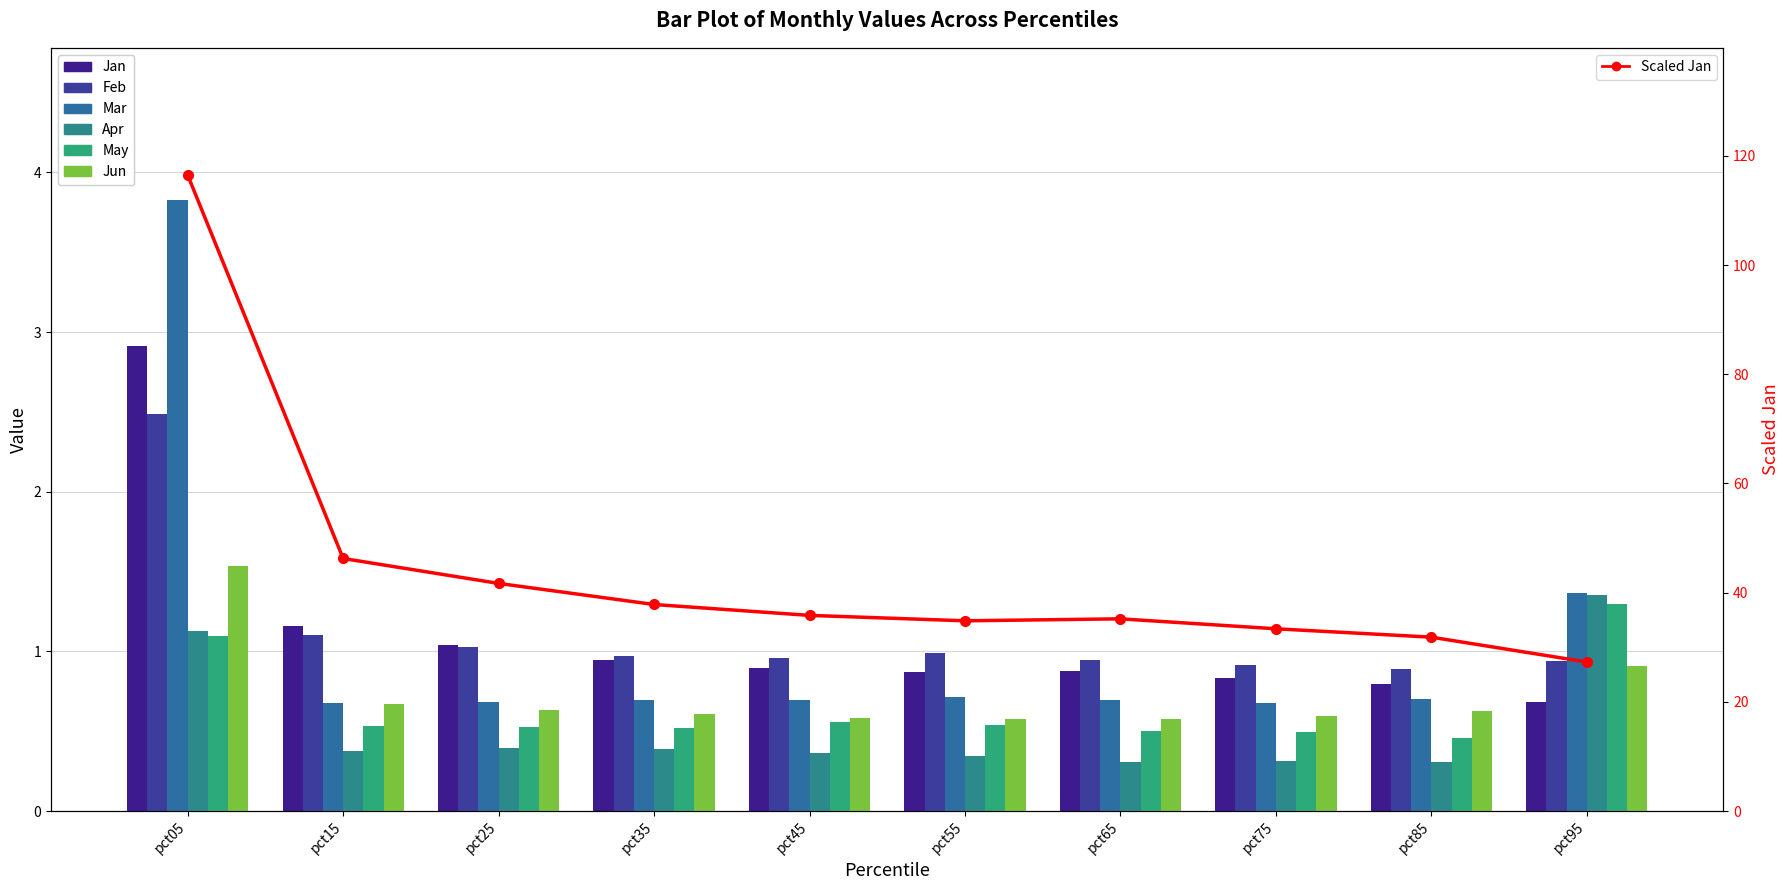

What is the sum of all Mar values?

10.7